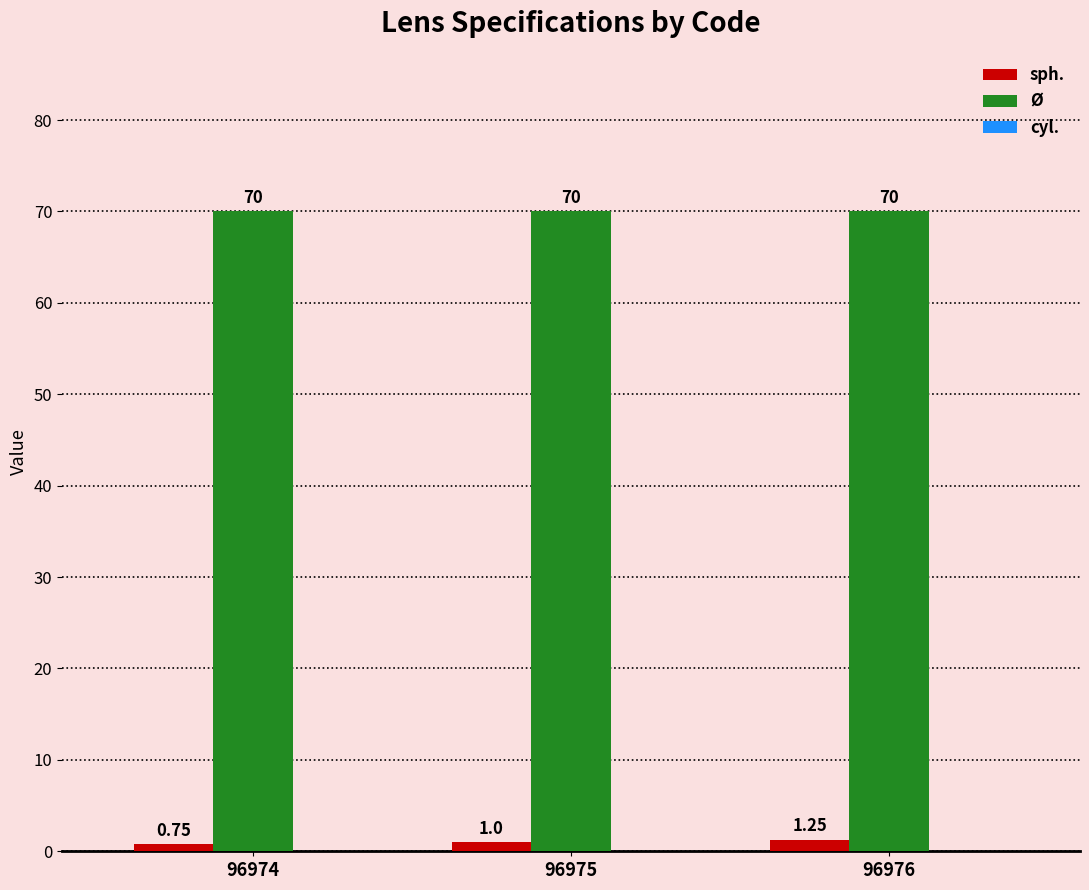

Which series changed the most between 96974 and 96975?

sph.